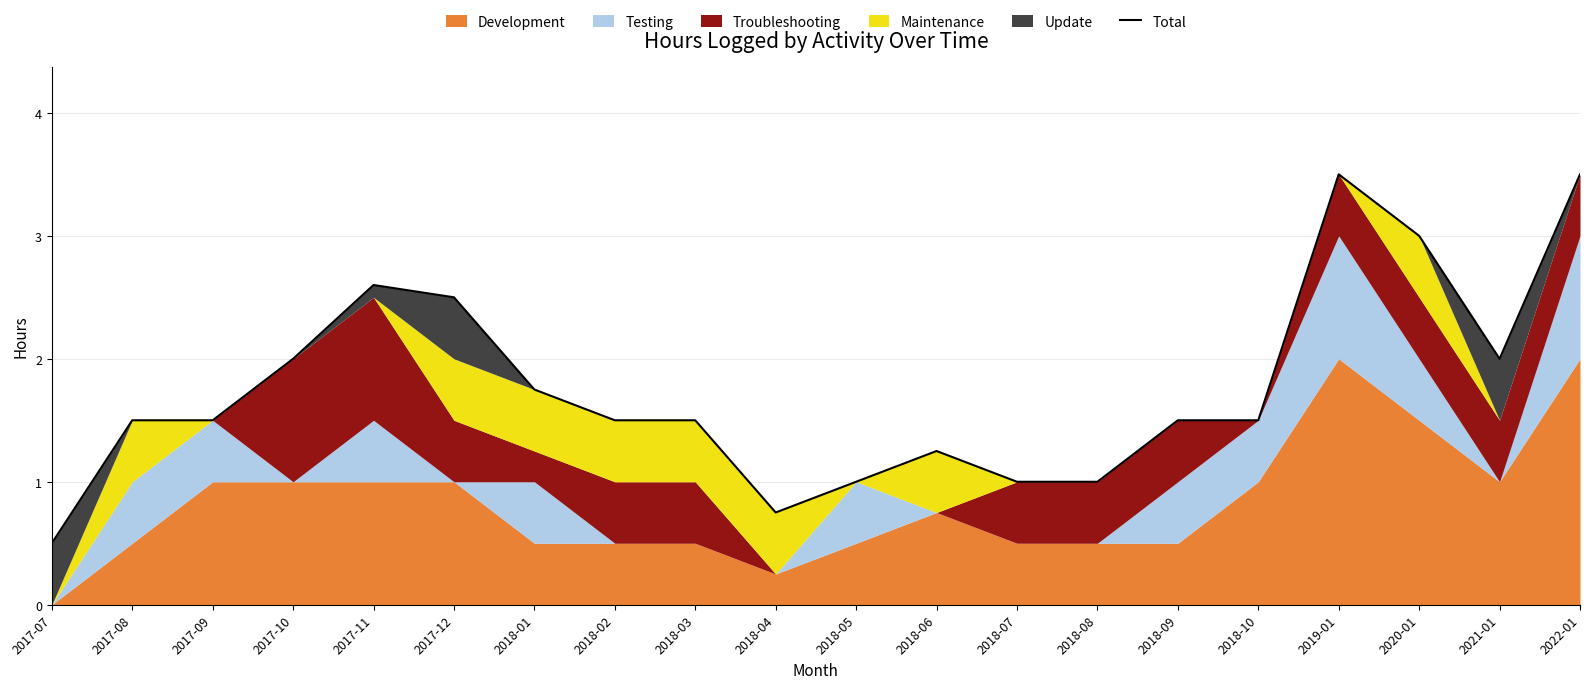

Read the value at 2017-11.

2.6